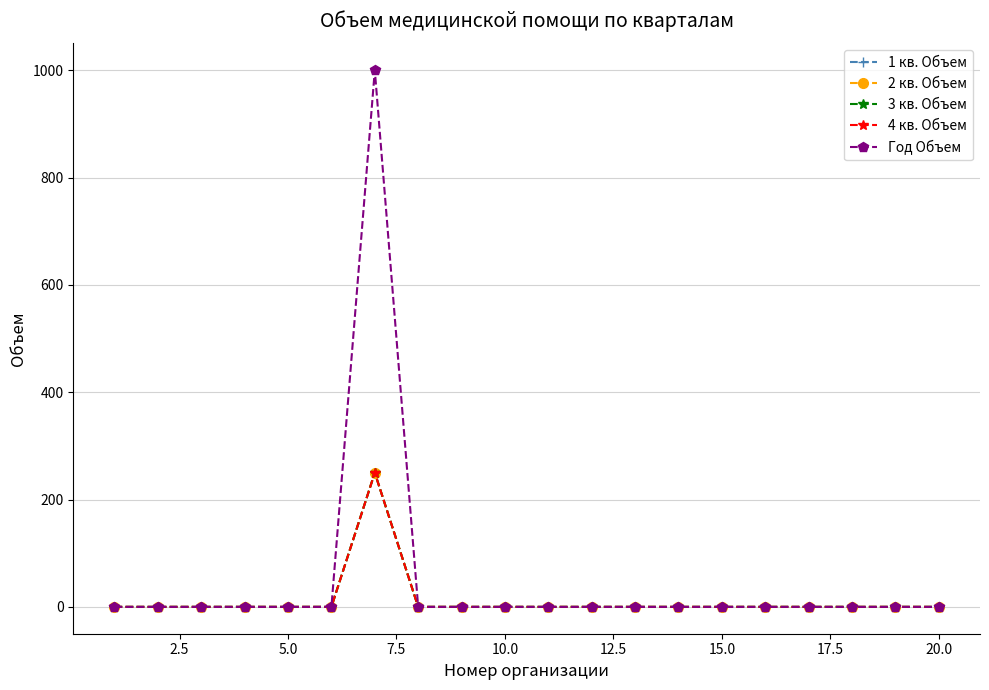

Which series has the widest spread of values?

Год Объем